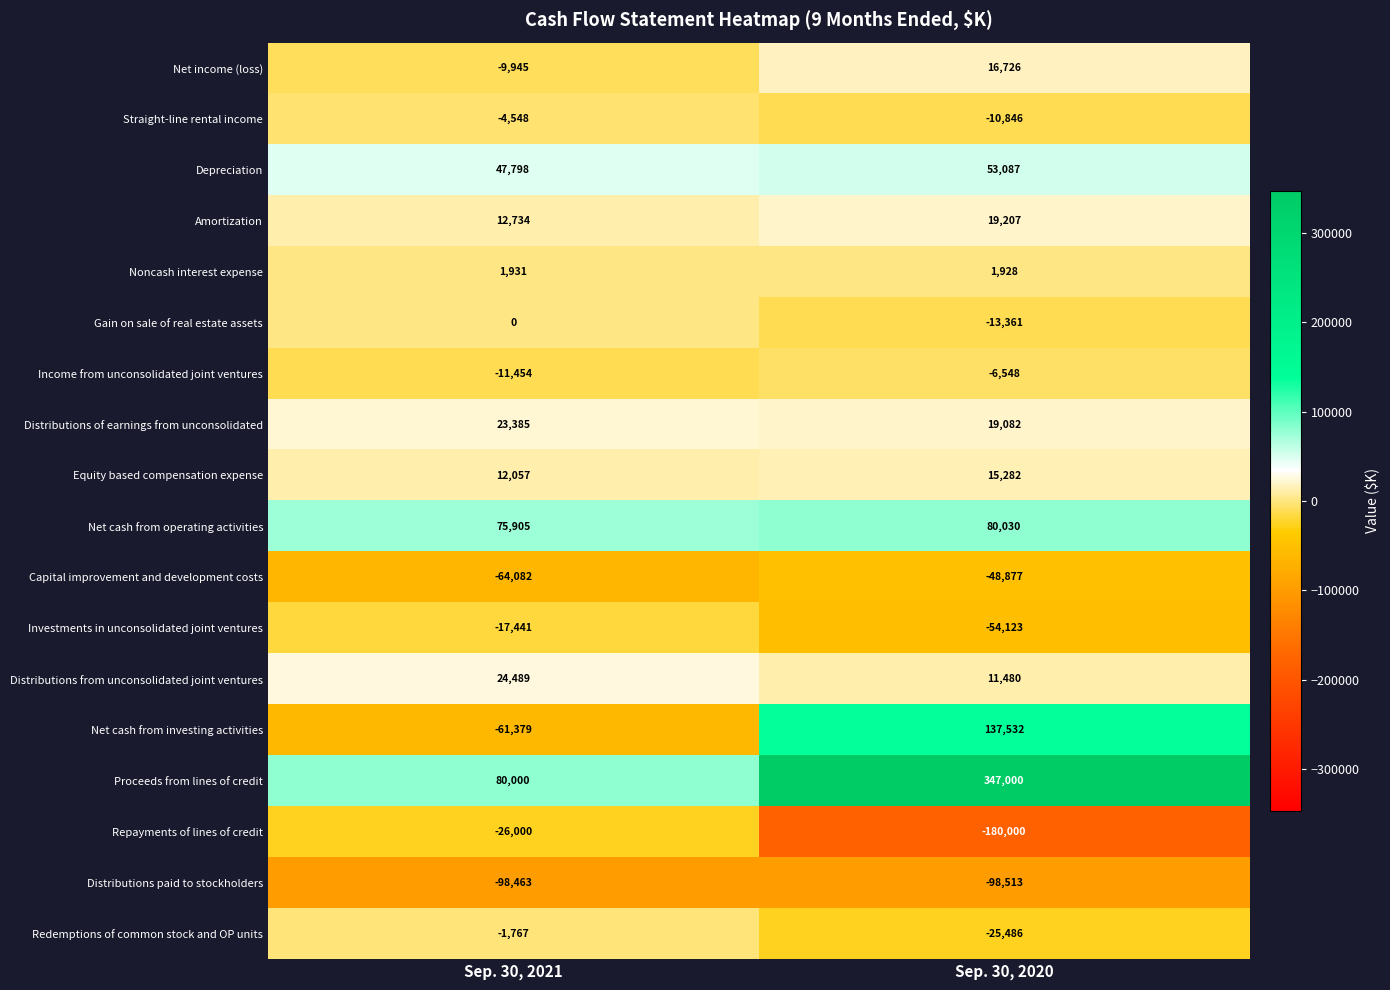

Which series has the widest spread of values?

Proceeds from lines of credit